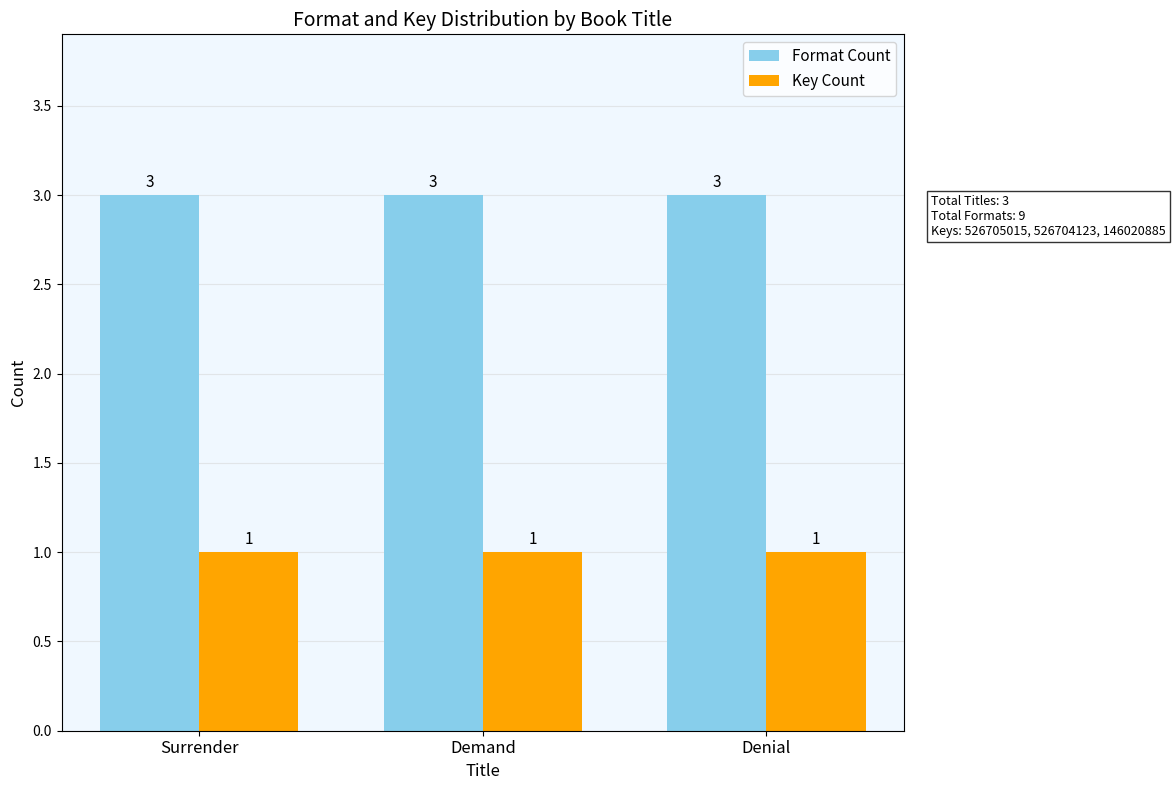

List the series in order of their peak value, highest first.

Format Count, Key Count